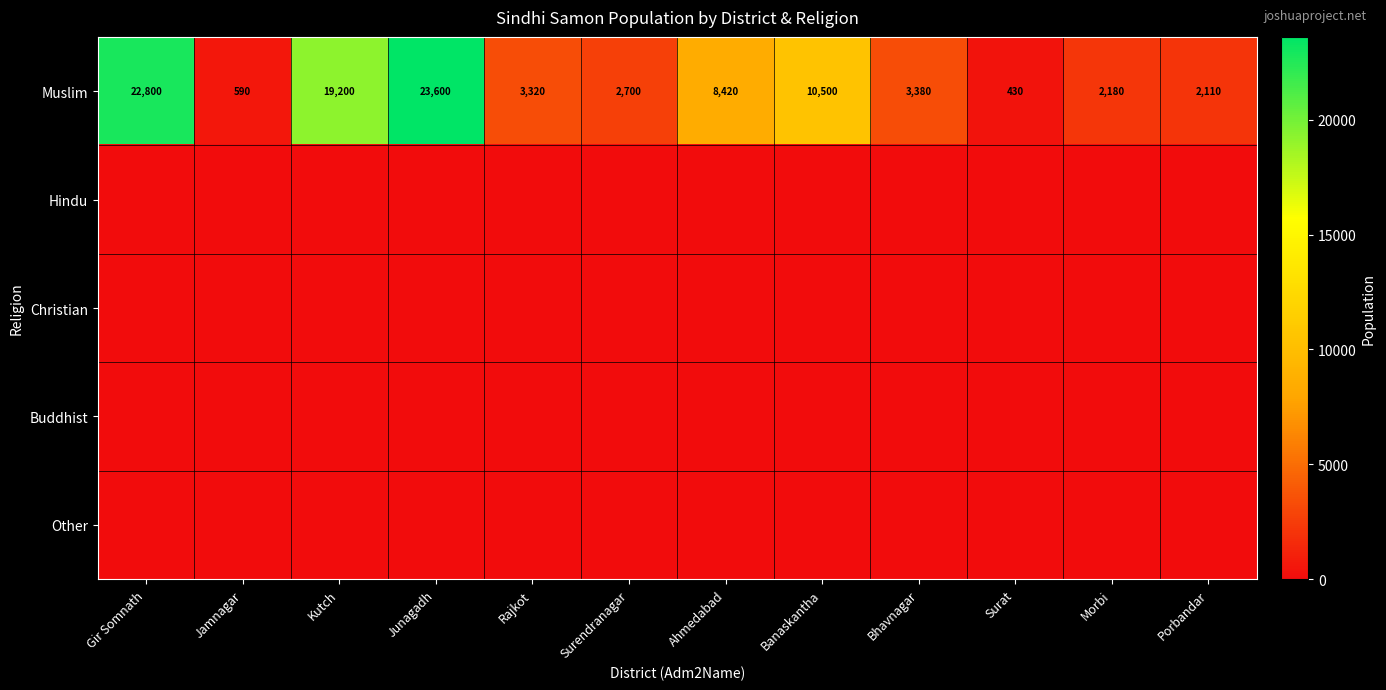

What is the difference between the highest and lowest values at Bhavnagar?

3380